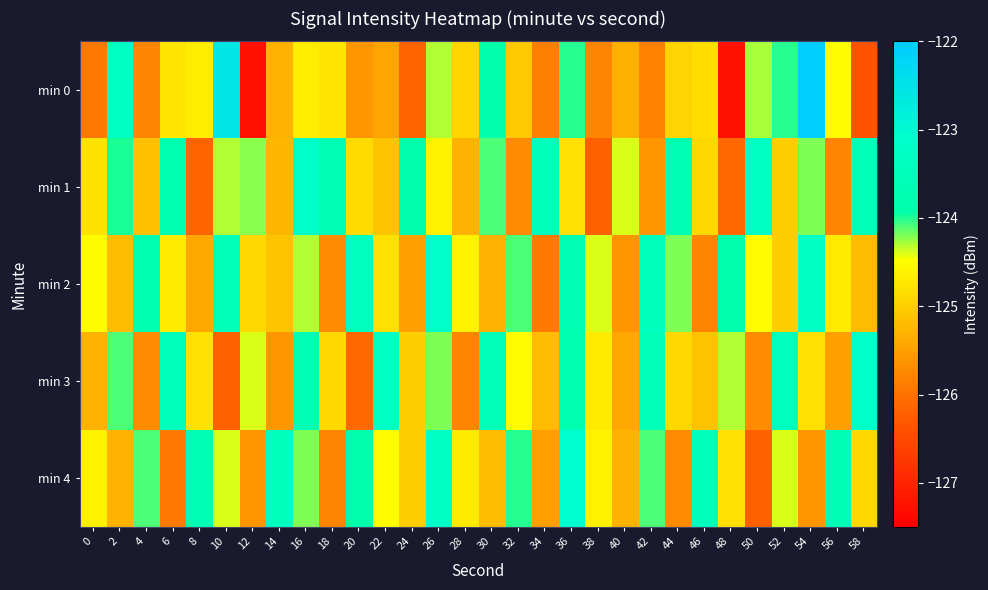

At 4, list the series in order from smallest to largest.

min 0, min 3, min 1, min 4, min 2